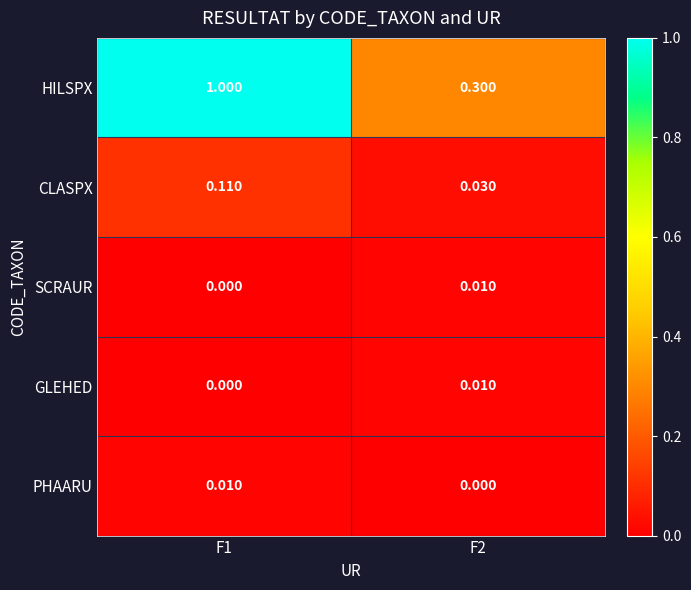

Which series has the largest total across all categories?

HILSPX